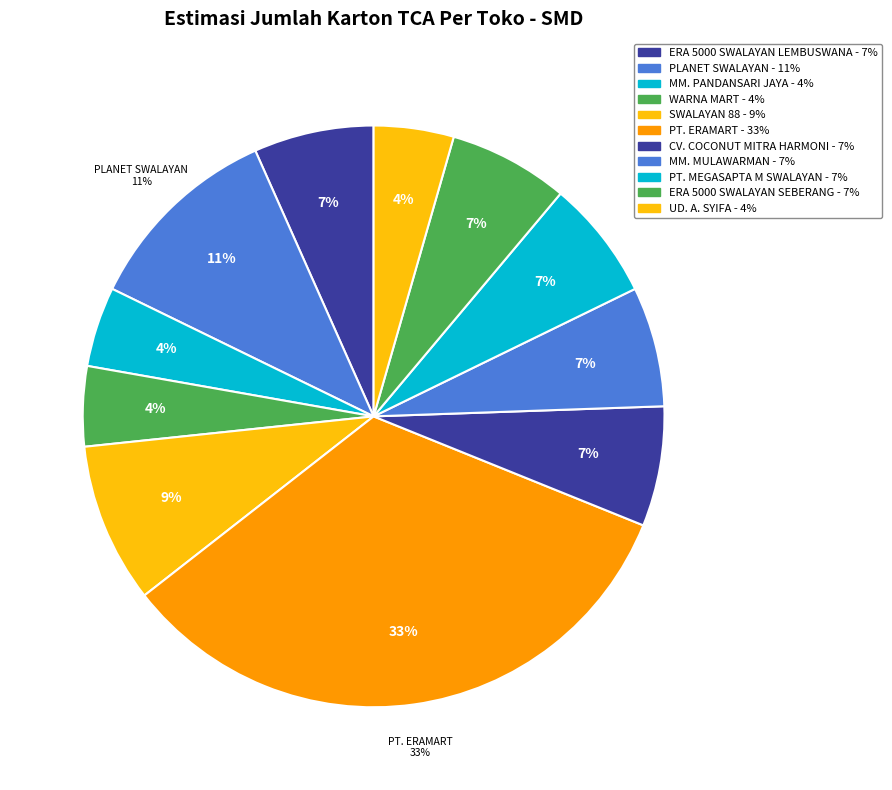

What percentage is NOT represented by PT. ERAMART?

66.7%